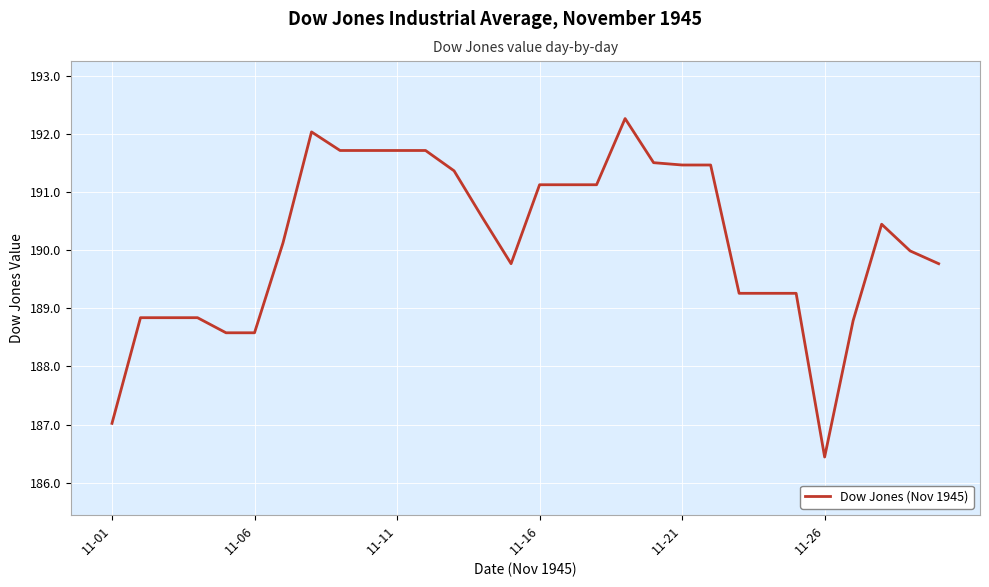

What is the difference between the maximum and minimum values?

5.8